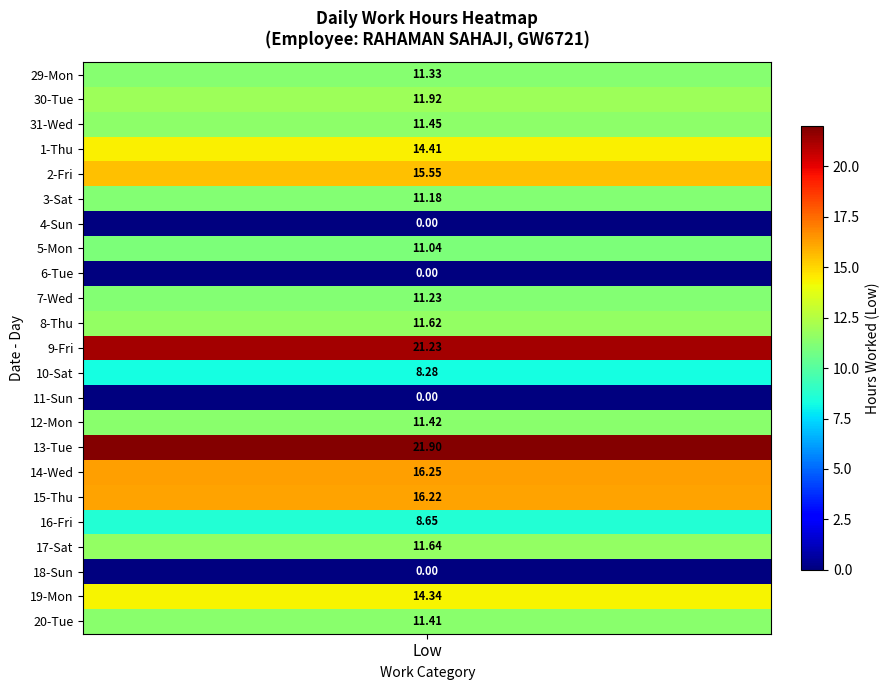

Is the value of 16-Fri at 3 greater than the value of 17-Sat at 2?

No